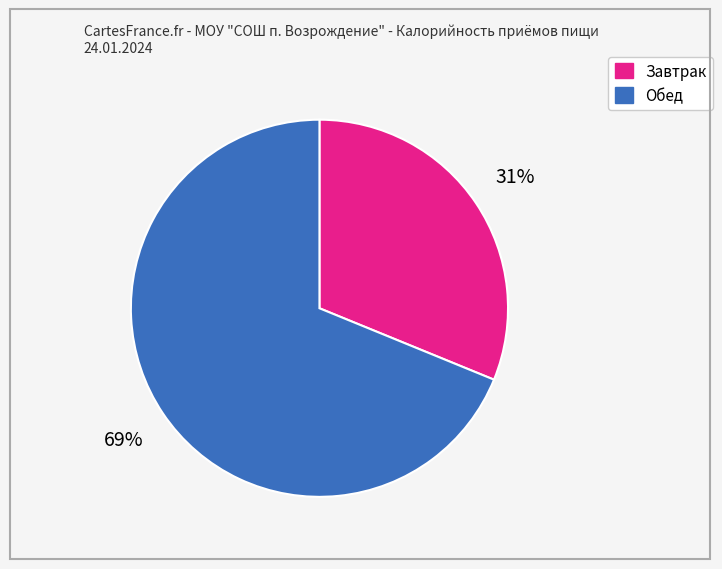

What is the ratio of the value at Обед to the value at Завтрак?

2.2